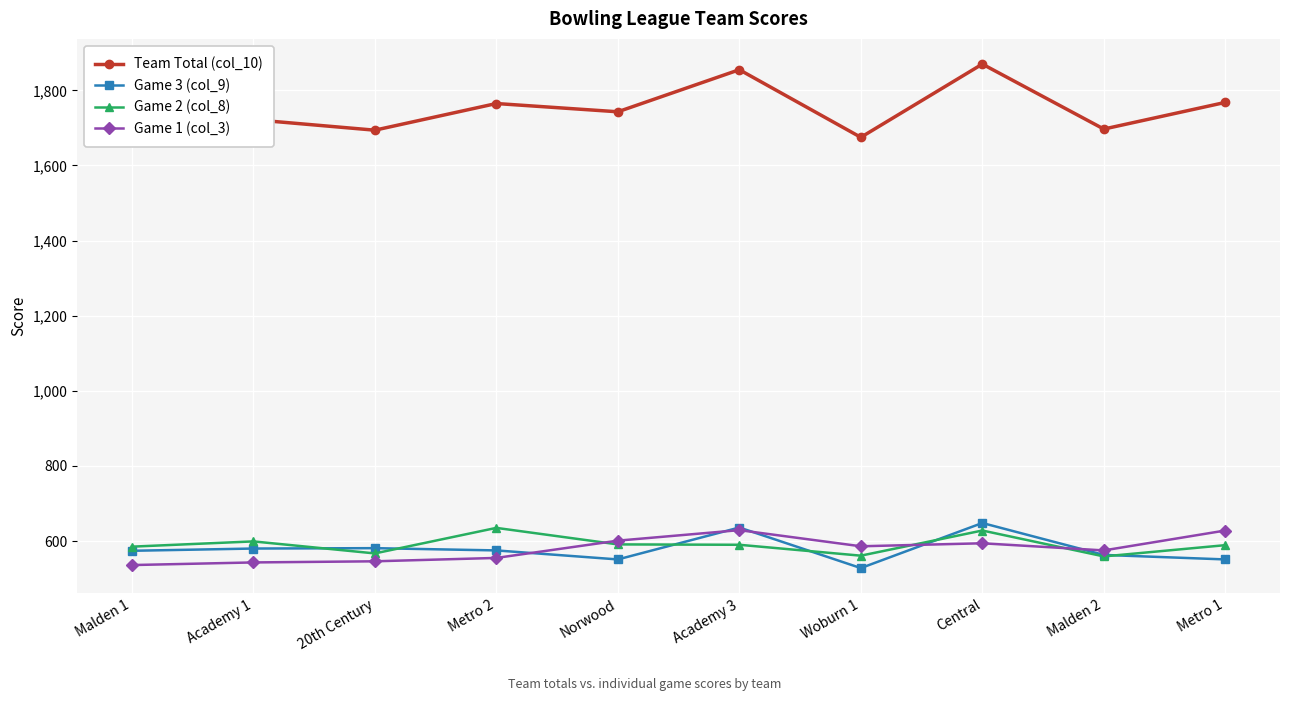

True or false: Game 3 (col_9) and Game 1 (col_3) intersect in this chart.

True